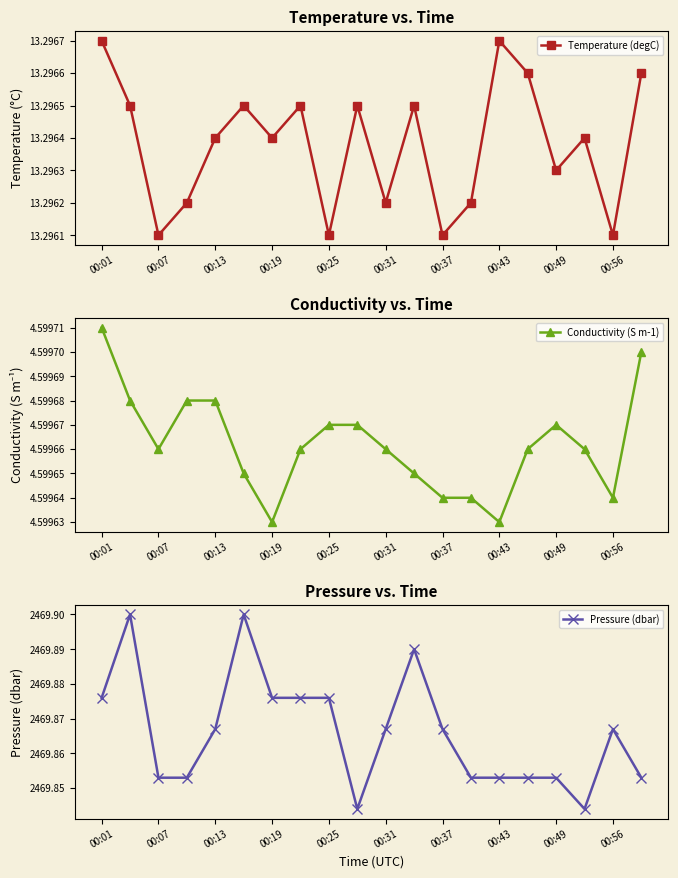

True or false: Temperature (degC) has more than 1 points higher than both neighbors.

True